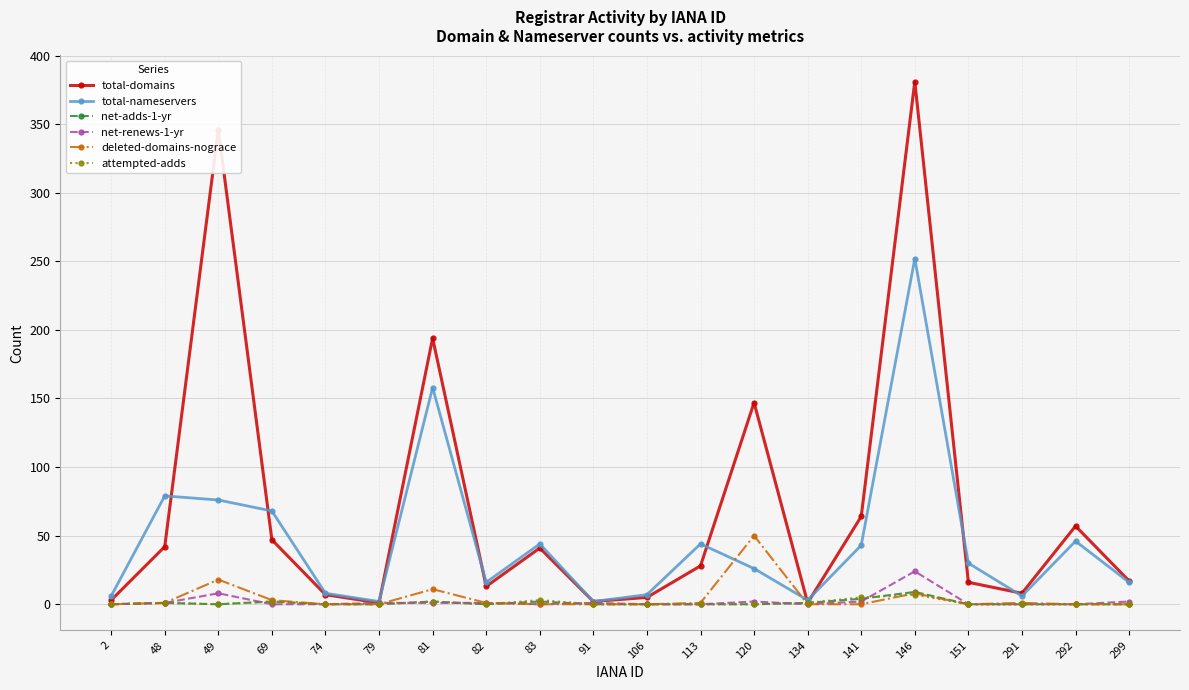

What is the greatest value displayed?

381